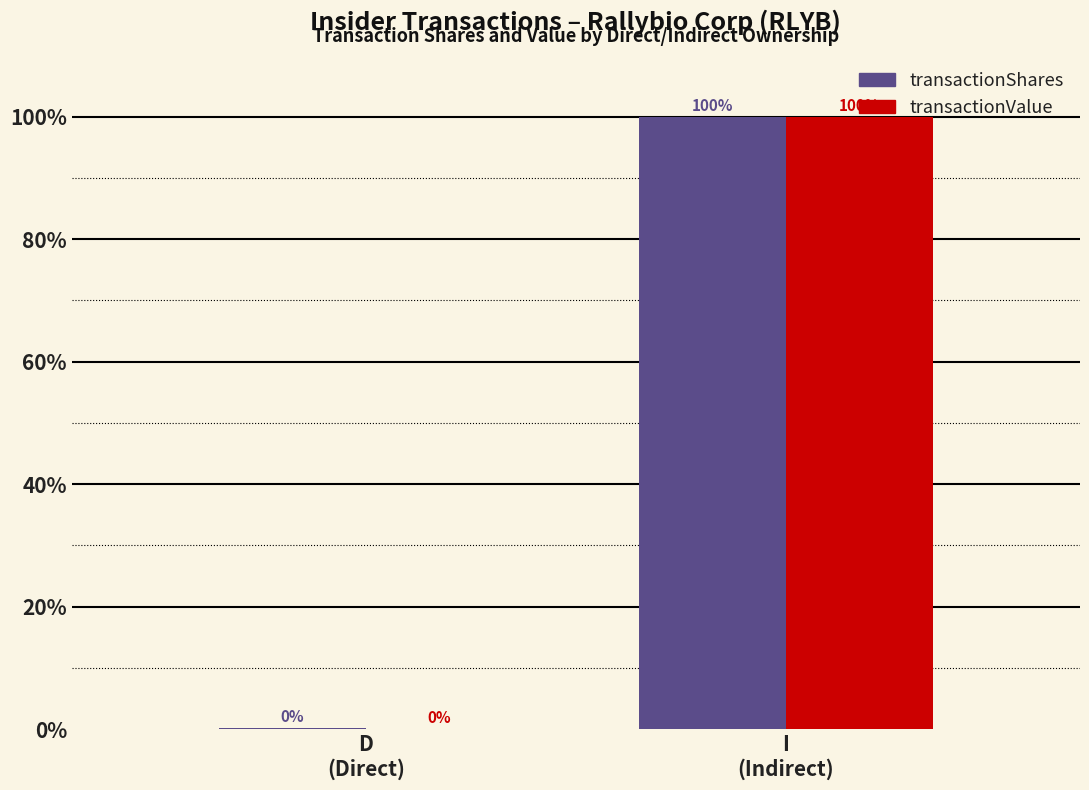

Are the bars grouped side by side (vs. stacked)?

Yes